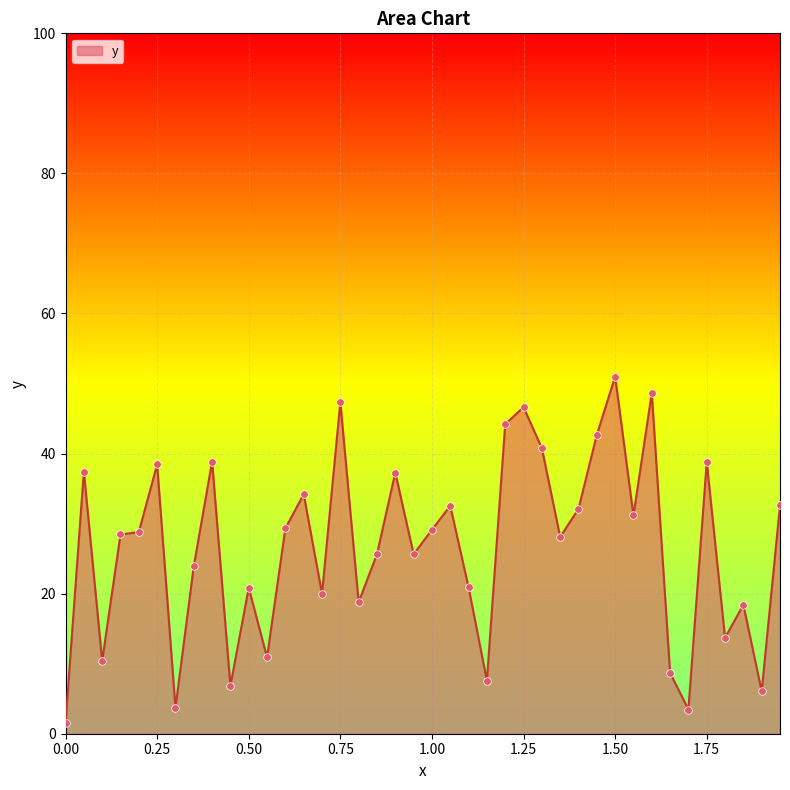

What is the difference between the maximum and minimum values?

49.5